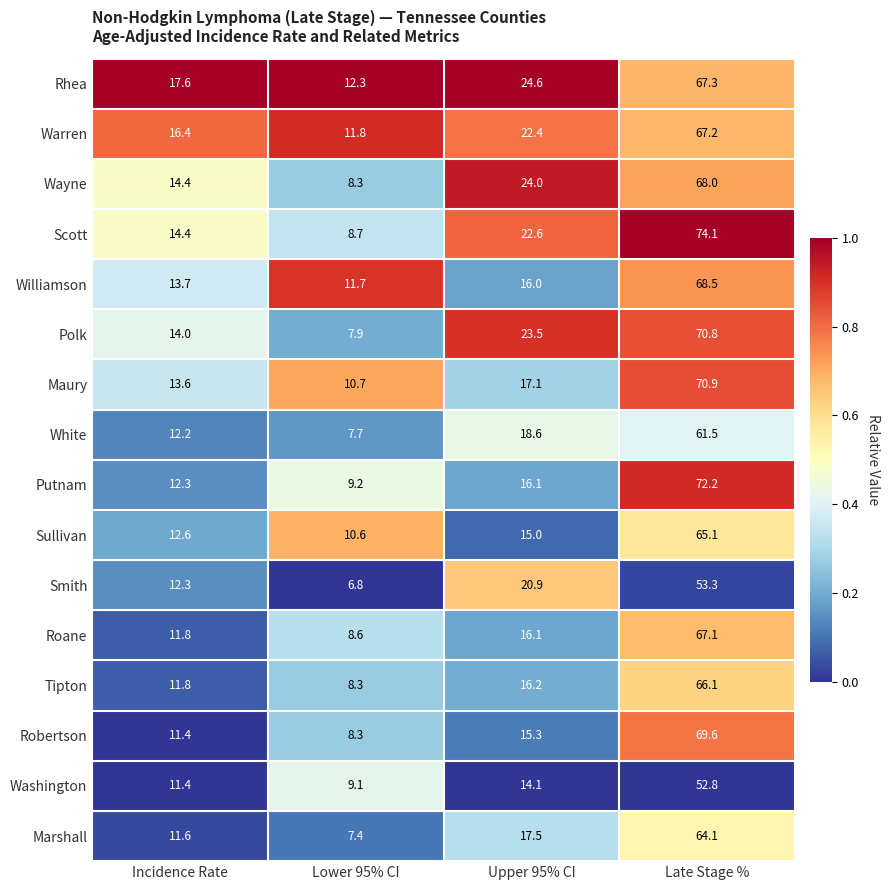

What is the spread (max minus min) of values at Lower 95% CI?

5.5